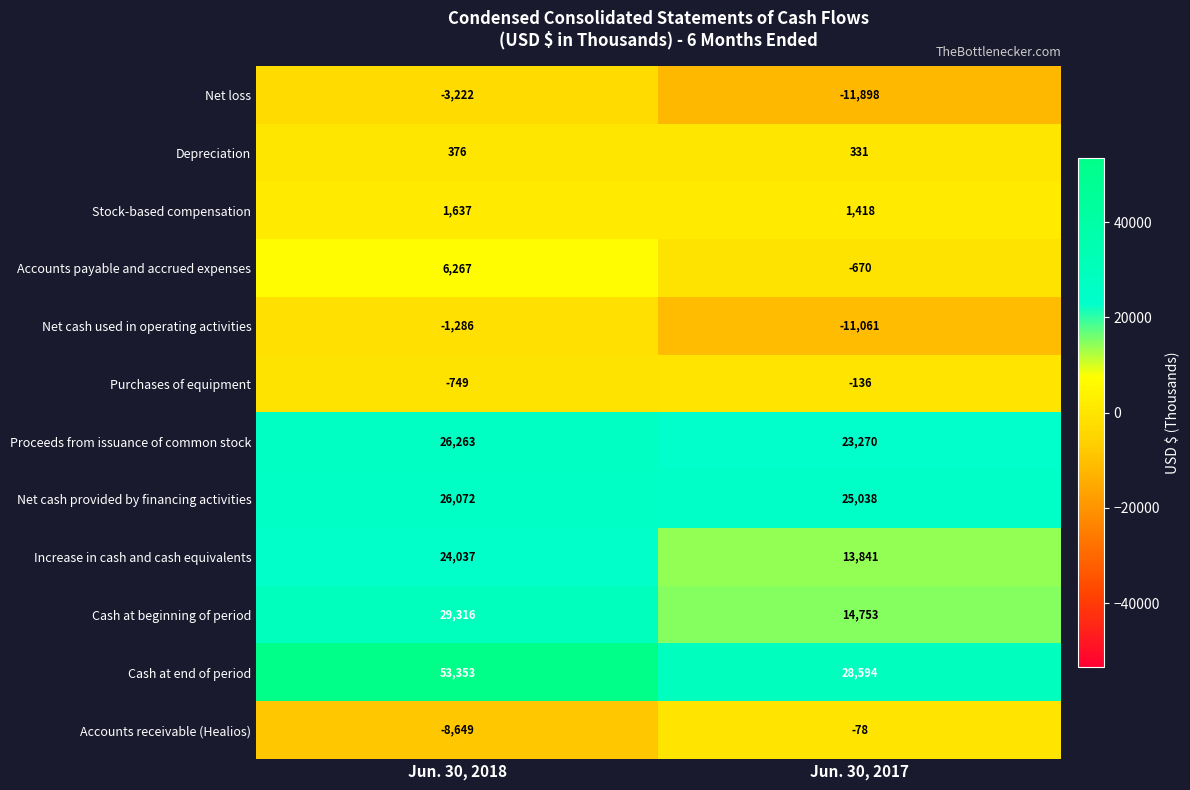

Reading left to right, transcribe all the data shown in this chart.

Net loss: -3222	-11898
Depreciation: 376	331
Stock-based compensation: 1637	1418
Accounts payable and accrued expenses: 6267	-670
Net cash used in operating activities: -1286	-11061
Purchases of equipment: -749	-136
Proceeds from issuance of common stock: 26263	23270
Net cash provided by financing activities: 26072	25038
Increase in cash and cash equivalents: 24037	13841
Cash at beginning of period: 29316	14753
Cash at end of period: 53353	28594
Accounts receivable (Healios): -8649	-78